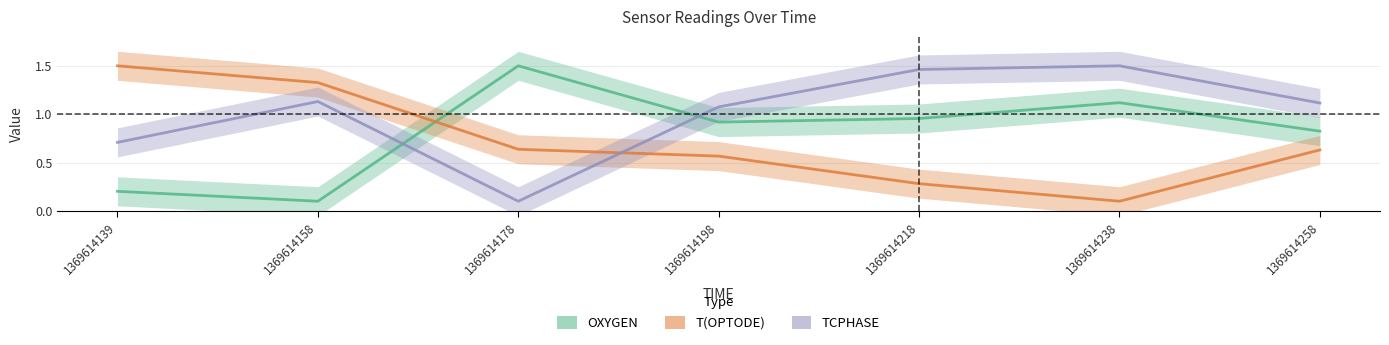

How many lines are shown in the chart?

3